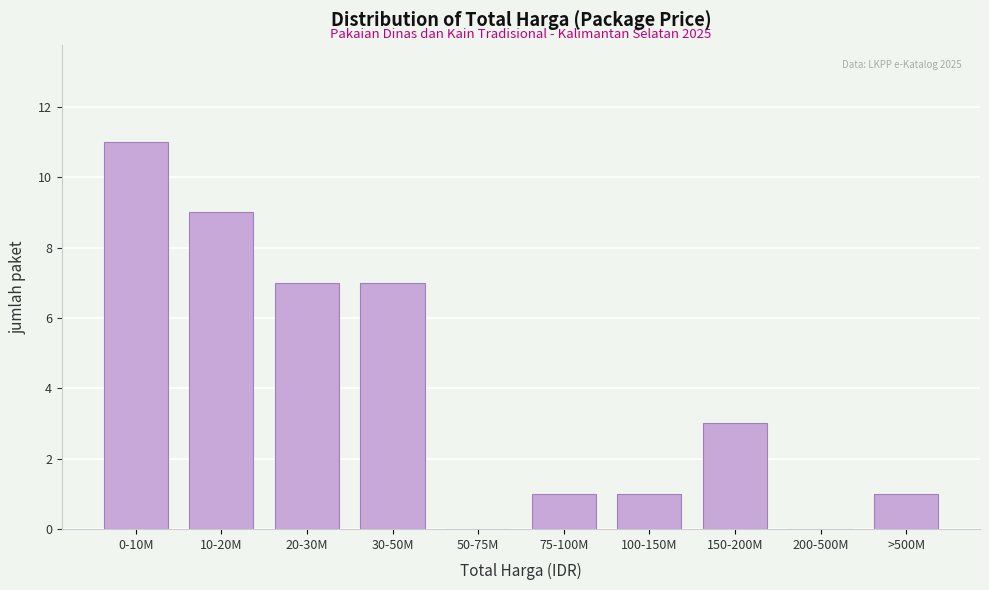

Reading left to right, extract all data points from this chart.

0-10M=11	10-20M=9	20-30M=7	30-50M=7	50-75M=0	75-100M=1	100-150M=1	150-200M=3	200-500M=0	>500M=1